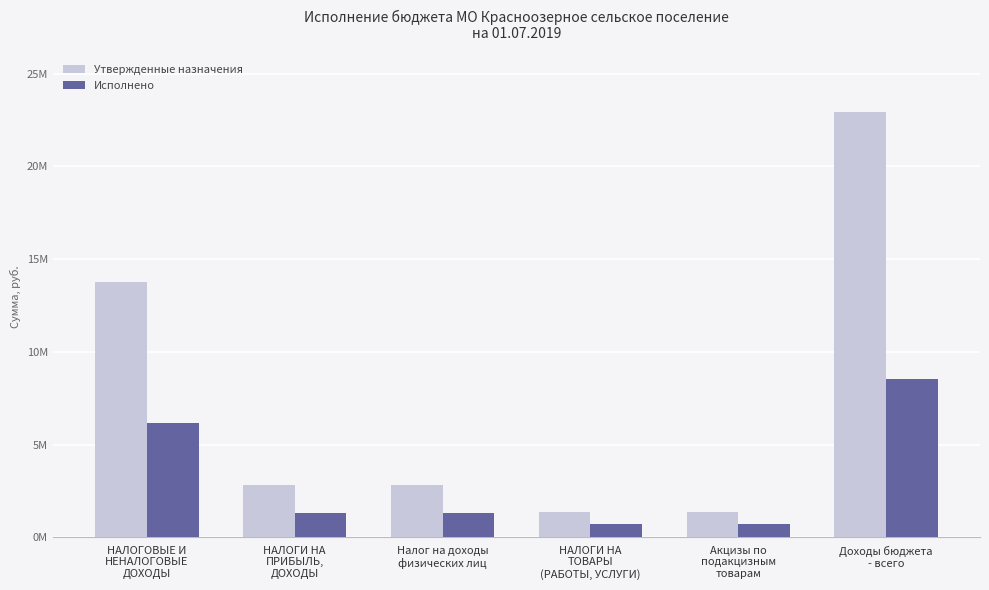

At which label is Утвержденные назначения closest to 12145407?

НАЛОГОВЫЕ И
НЕНАЛОГОВЫЕ
ДОХОДЫ